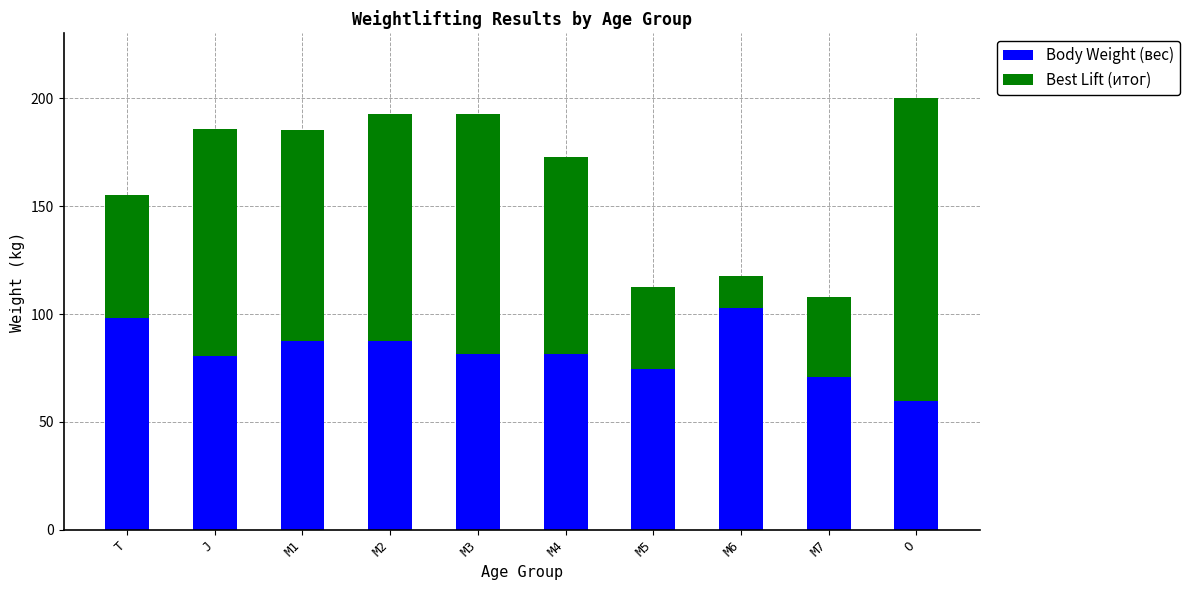

The value of Body Weight (вес) at M1 is 87.4. True or false?

True